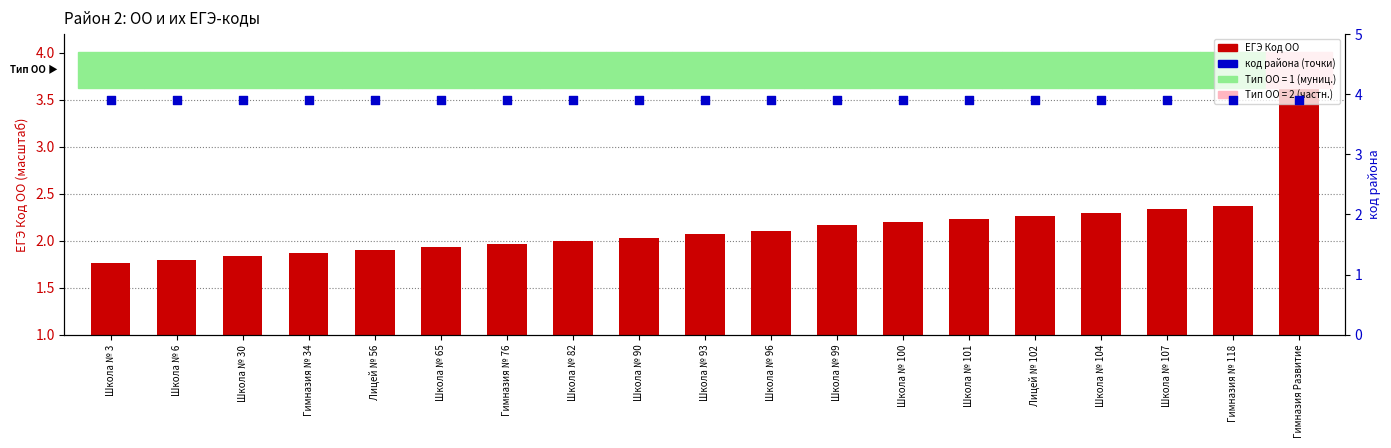

Which series contains the highest Y value?

ЕГЭ Код ОО